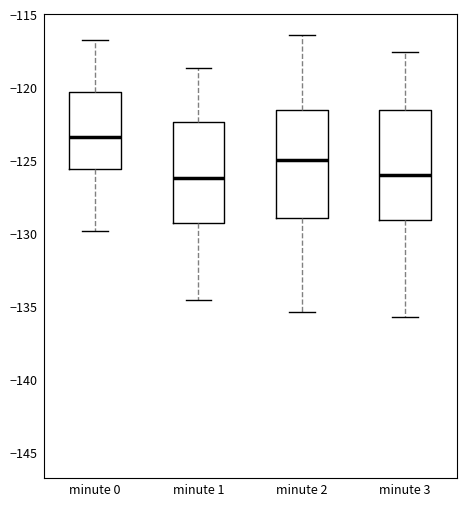

Which box has the highest median line?

minute 0